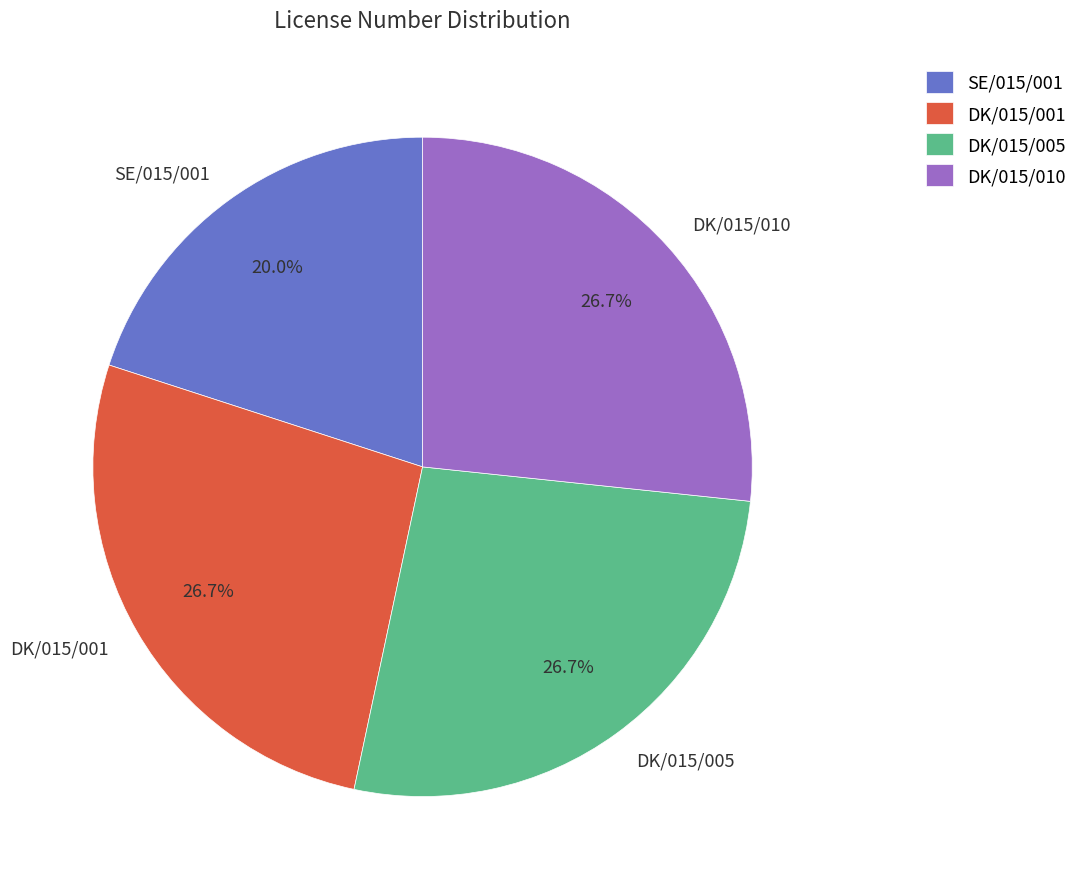

Is SE/015/001 the majority of the pie?

No